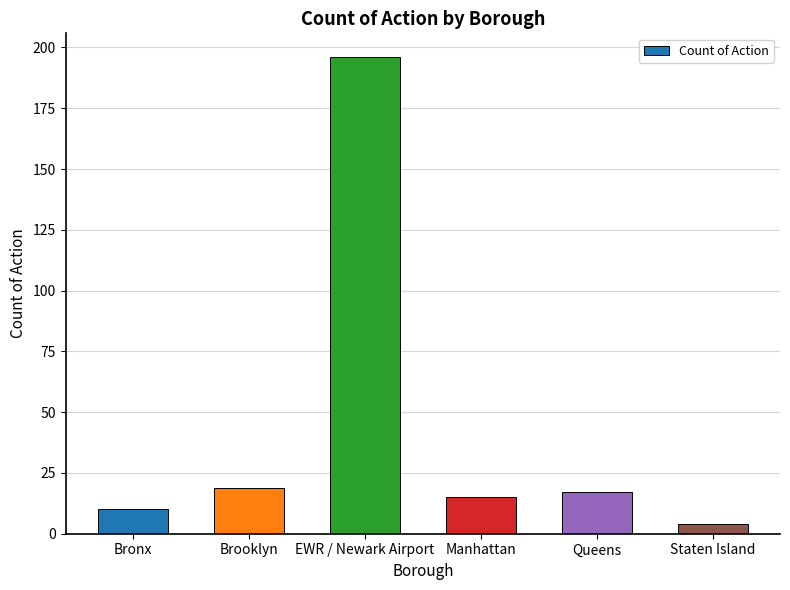

What position from the right is Staten Island?

1